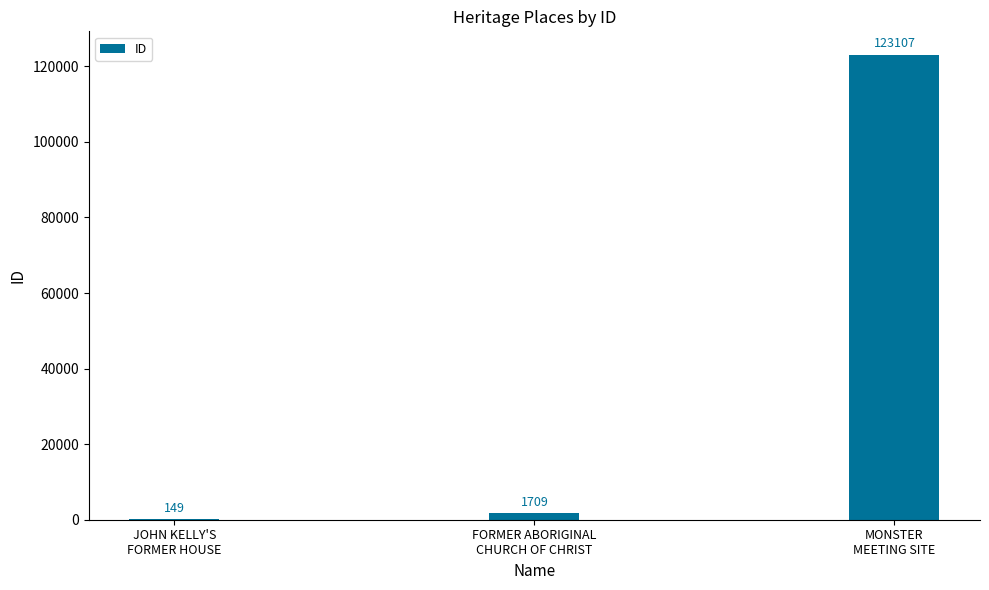

How many distinct data groups are displayed?

1